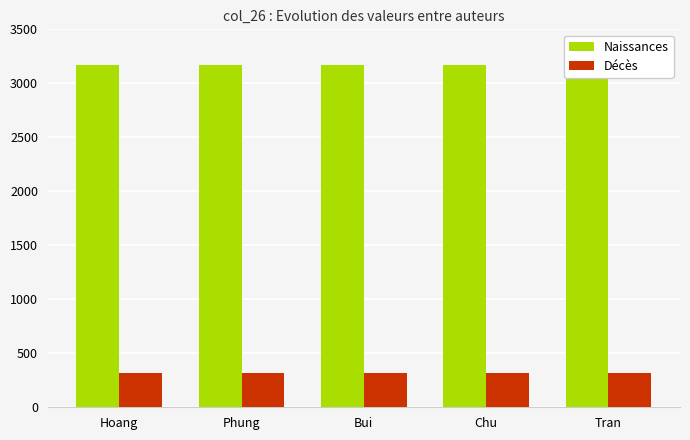

Which has a higher value, Chu or Tran?

Chu